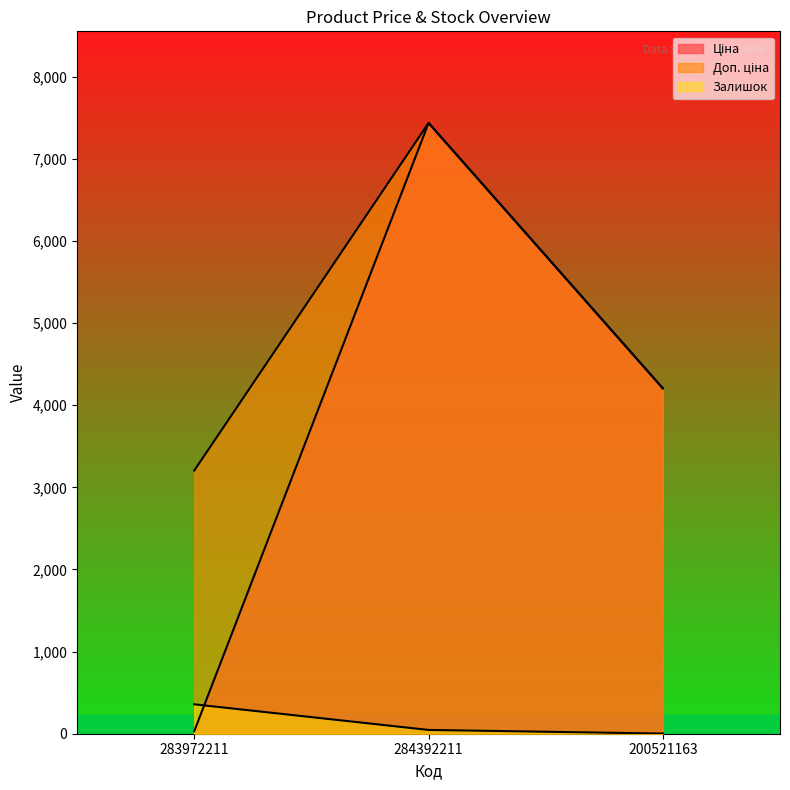

What is the difference between the maximum and minimum values in the Ціна series?

7404.1